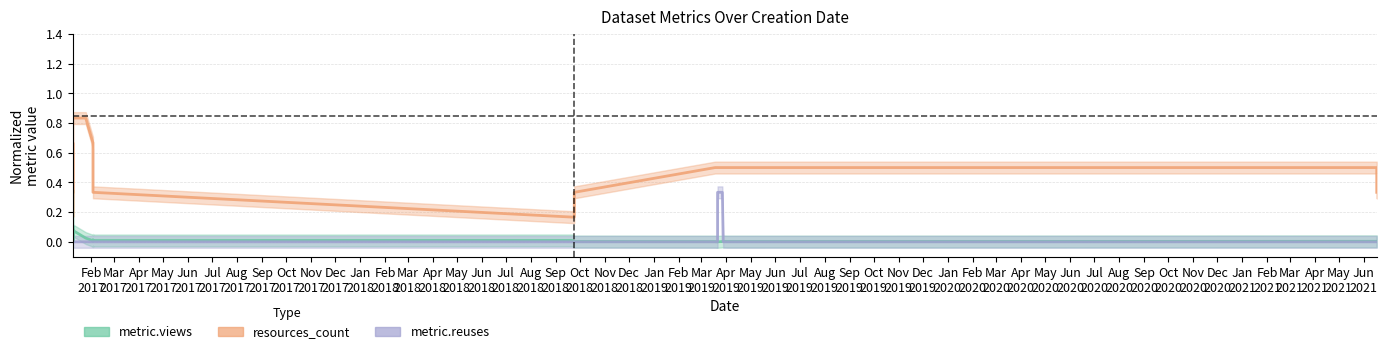

What is the label of the 13th point from the right?

May
2019